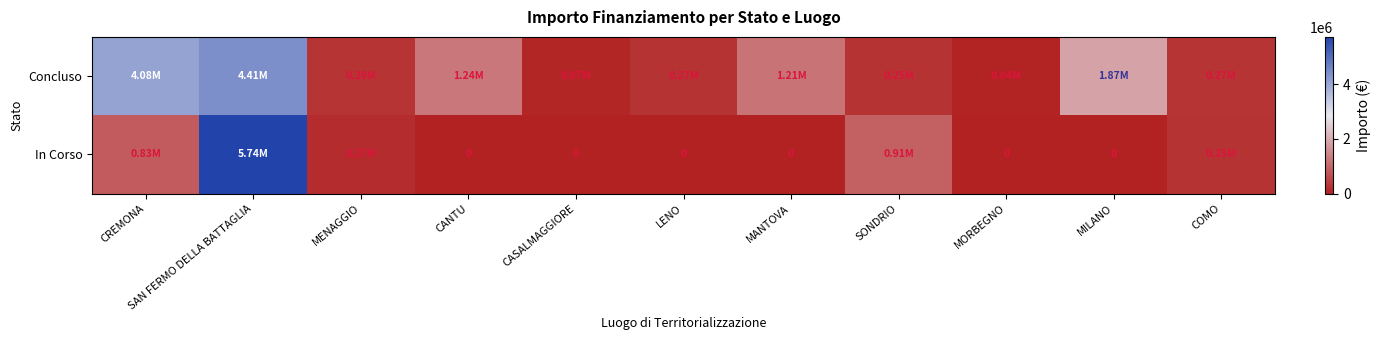

What is the sum of the Concluso values at MENAGGIO and MORBEGNO?

322714.4